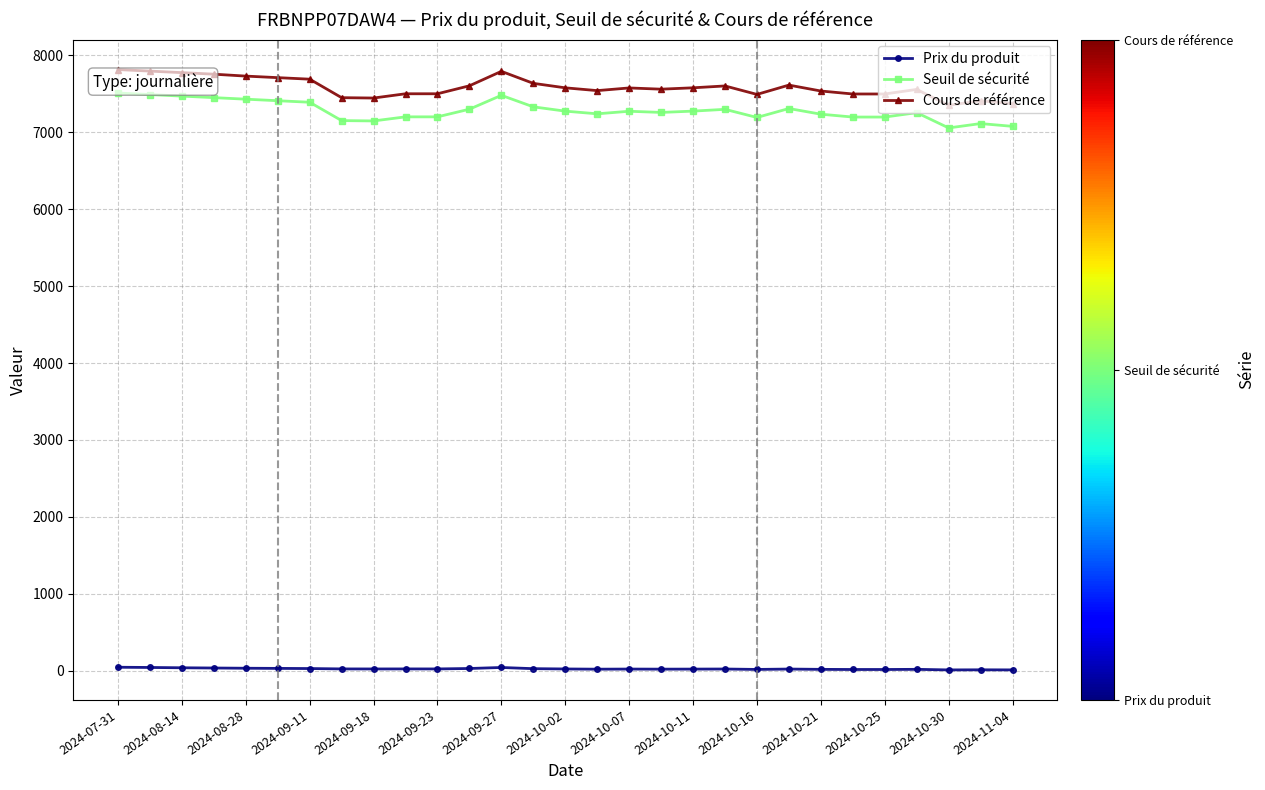

What is the average value of the Cours de référence series?

7584.7